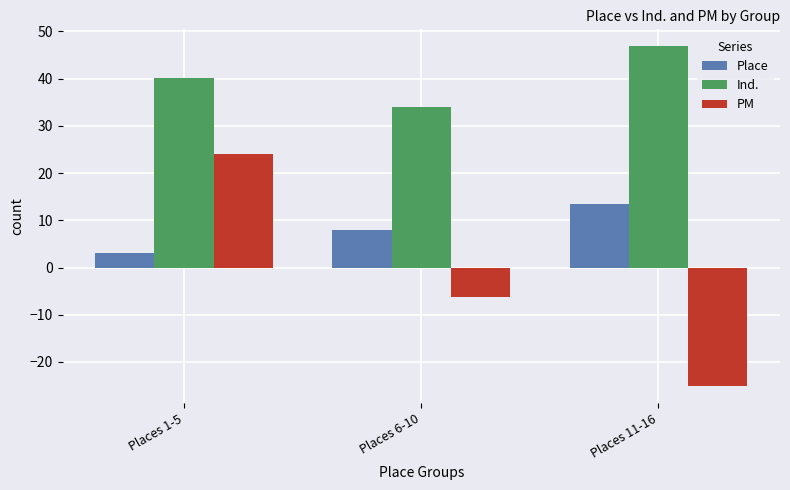

What is the maximum value shown in the chart?

46.8